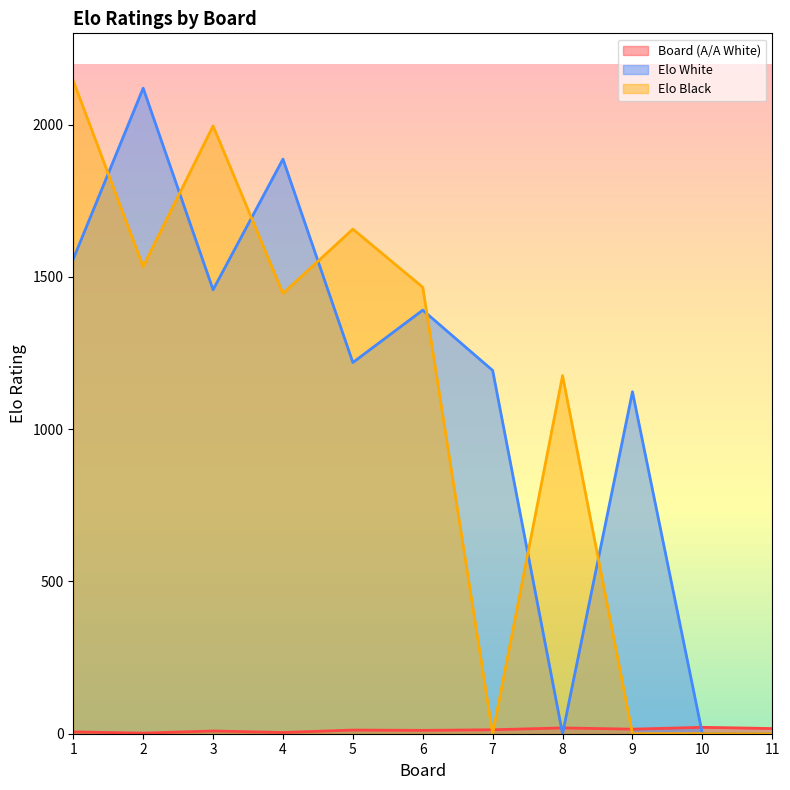

What is the maximum value shown in the chart?

2144